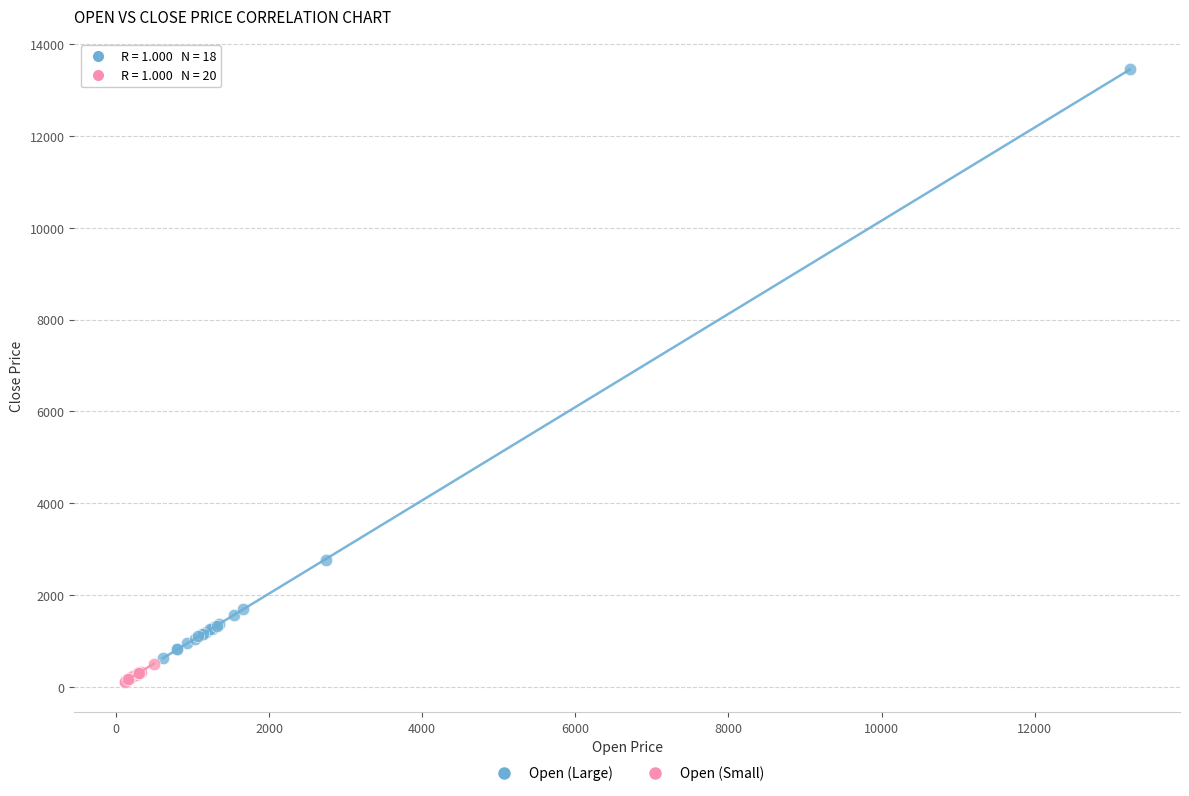

Which series reaches the maximum Y coordinate?

Open (Large)